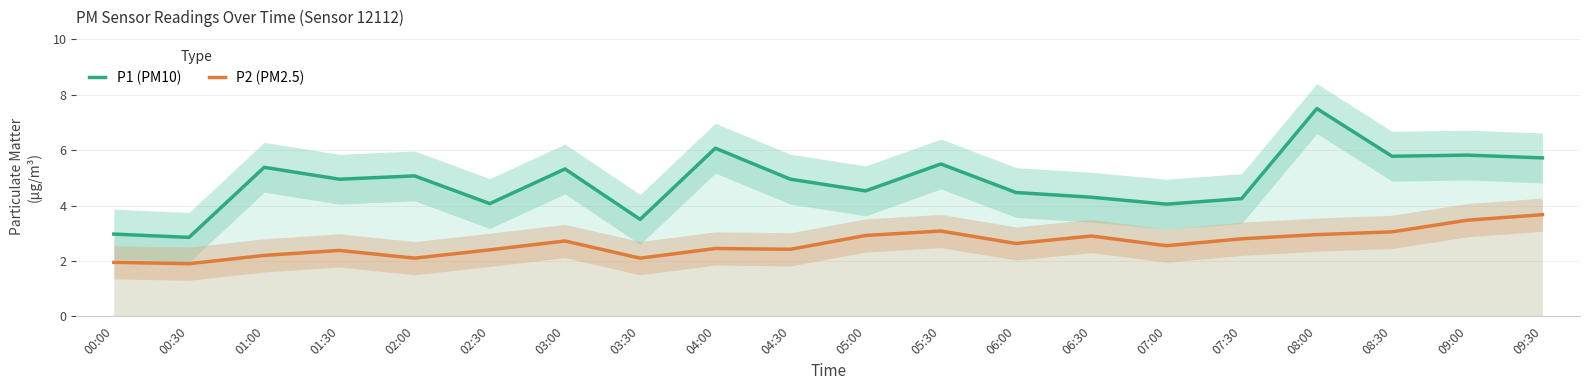

Reading left to right, extract all data points from this chart.

P1 (PM10): 00:00=3.0	00:30=2.9	01:00=5.4	01:30=5.0	02:00=5.1	02:30=4.1	03:00=5.3	03:30=3.5	04:00=6.1	04:30=5.0	05:00=4.5	05:30=5.5	06:00=4.5	06:30=4.3	07:00=4.0	07:30=4.2	08:00=7.5	08:30=5.8	09:00=5.8	09:30=5.7
P2 (PM2.5): 00:00=1.9	00:30=1.9	01:00=2.2	01:30=2.4	02:00=2.1	02:30=2.4	03:00=2.7	03:30=2.1	04:00=2.5	04:30=2.4	05:00=2.9	05:30=3.1	06:00=2.6	06:30=2.9	07:00=2.5	07:30=2.8	08:00=3.0	08:30=3.0	09:00=3.5	09:30=3.7